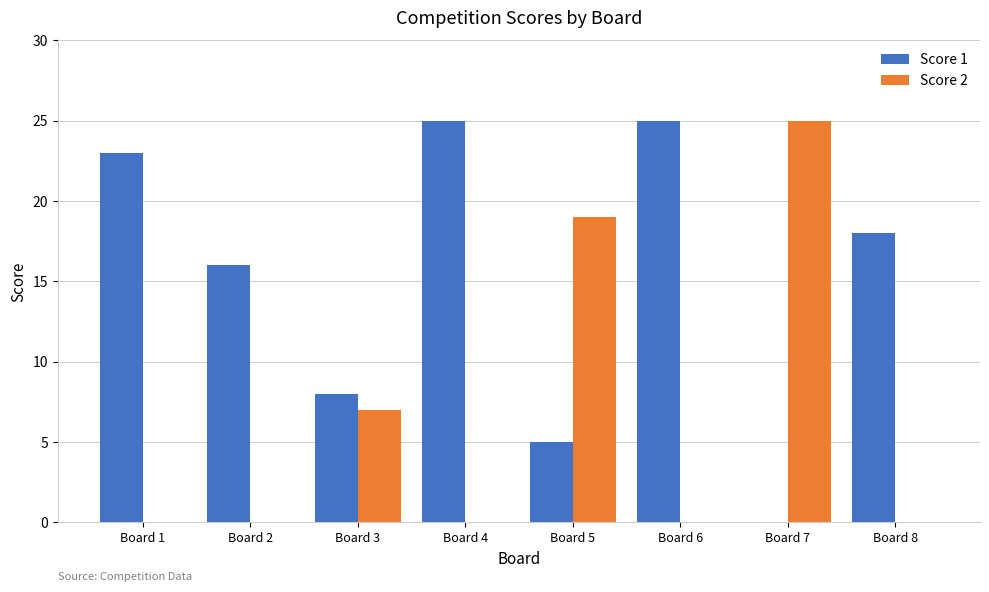

What is the maximum value shown in the chart?

25